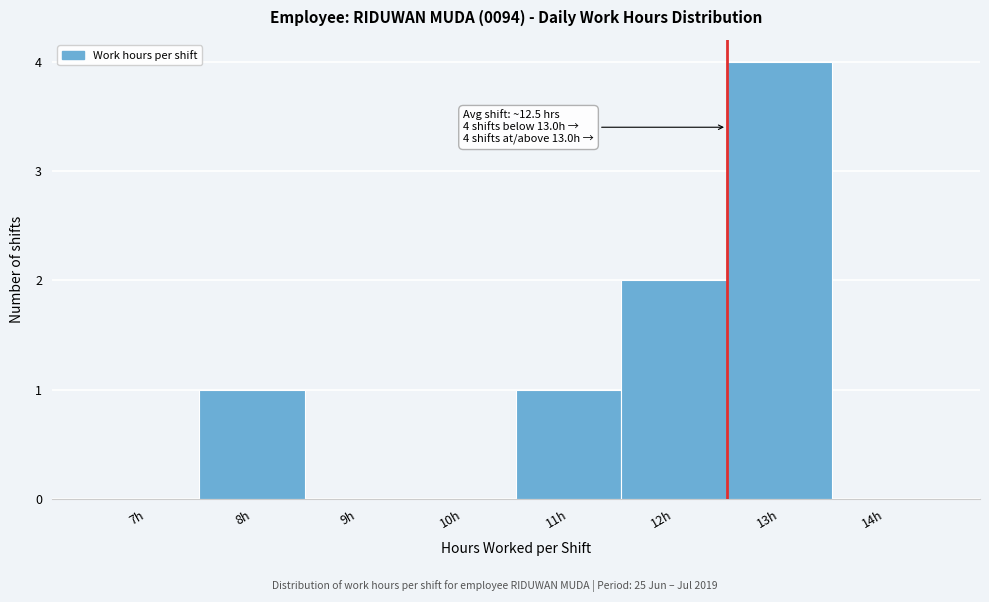

Reading right to left, extract all data points from this chart.

14h=0	13h=4	12h=2	11h=1	10h=0	9h=0	8h=1	7h=0